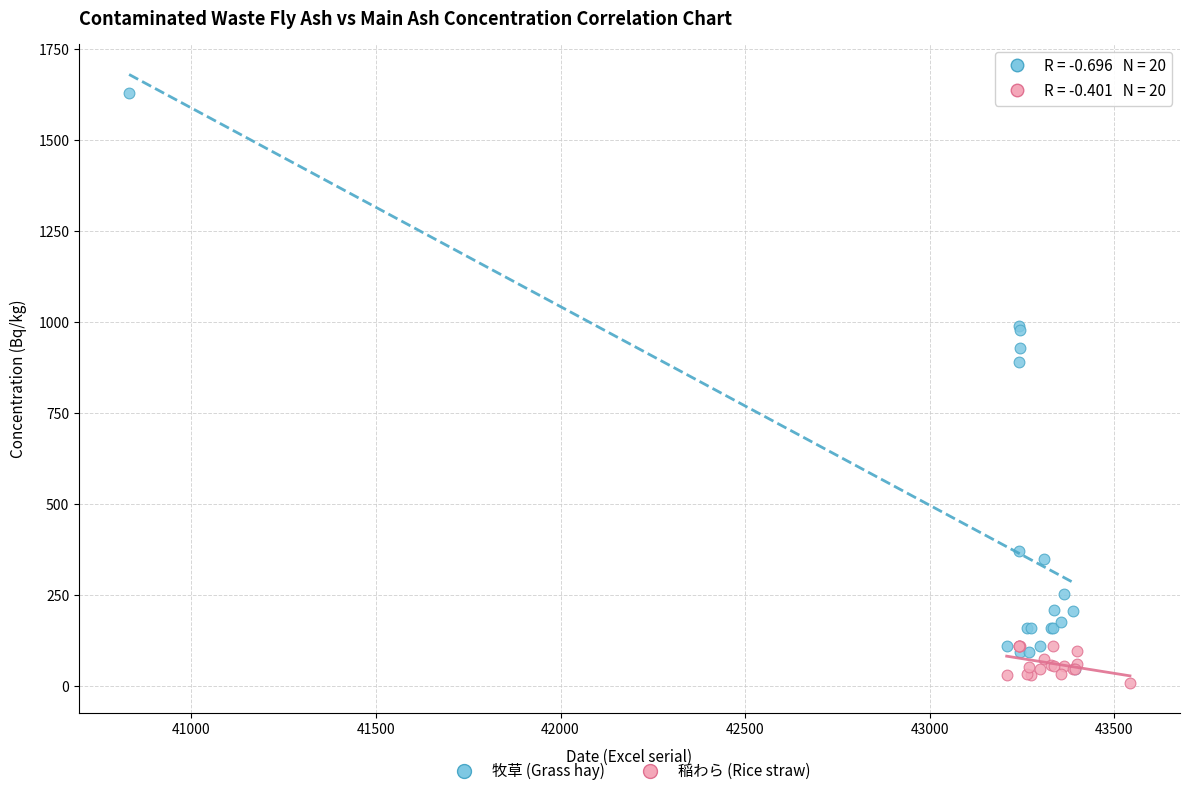

Which series reaches the maximum Y coordinate?

牧草 (Grass hay)